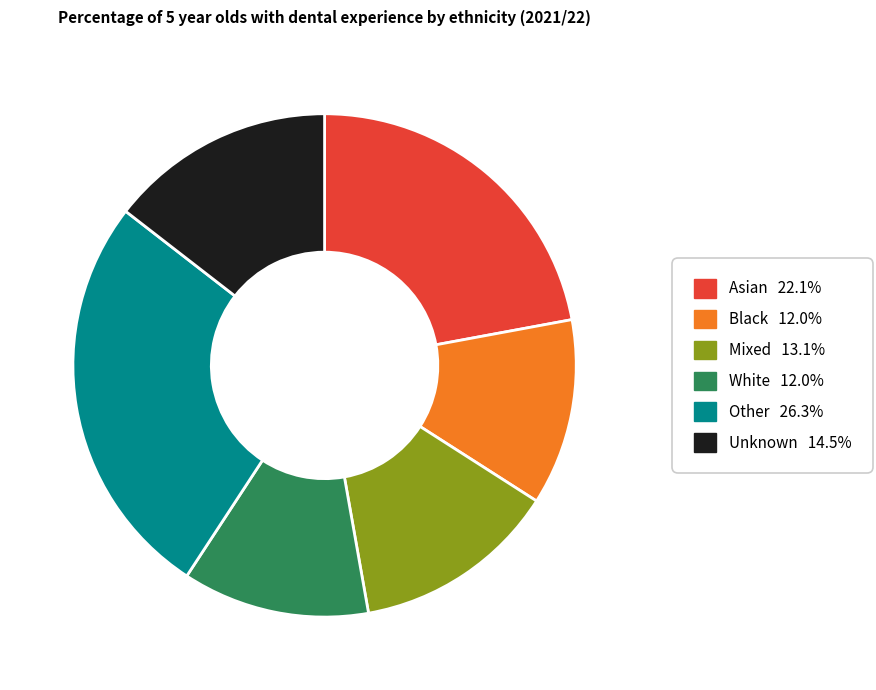

Which category has the biggest portion of the pie?

Other